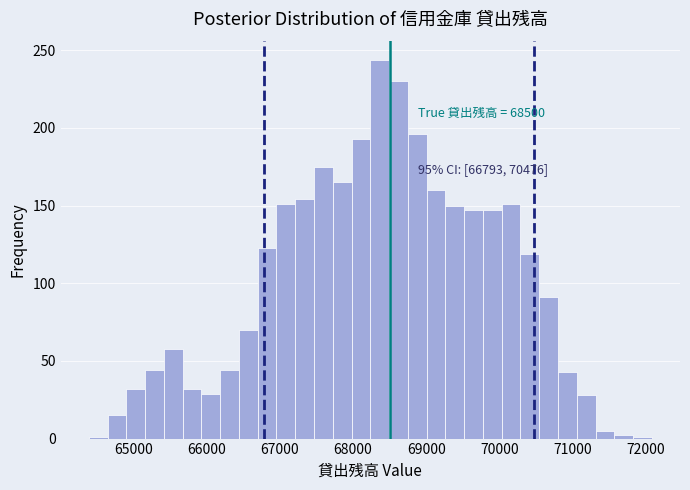

Around what value on the x-axis is the tallest bar? Give the approximate position of its centre, as read against the axis.

68400